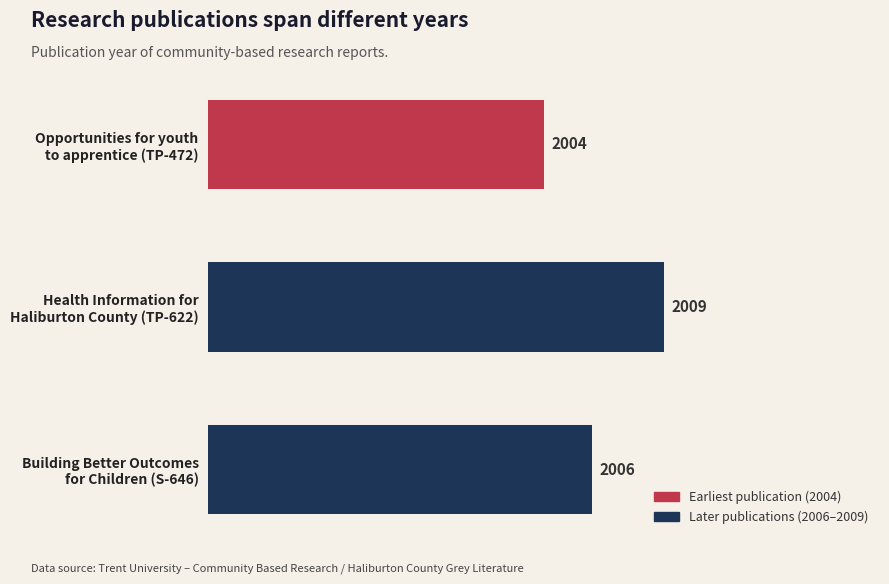

What is the average value?

2006